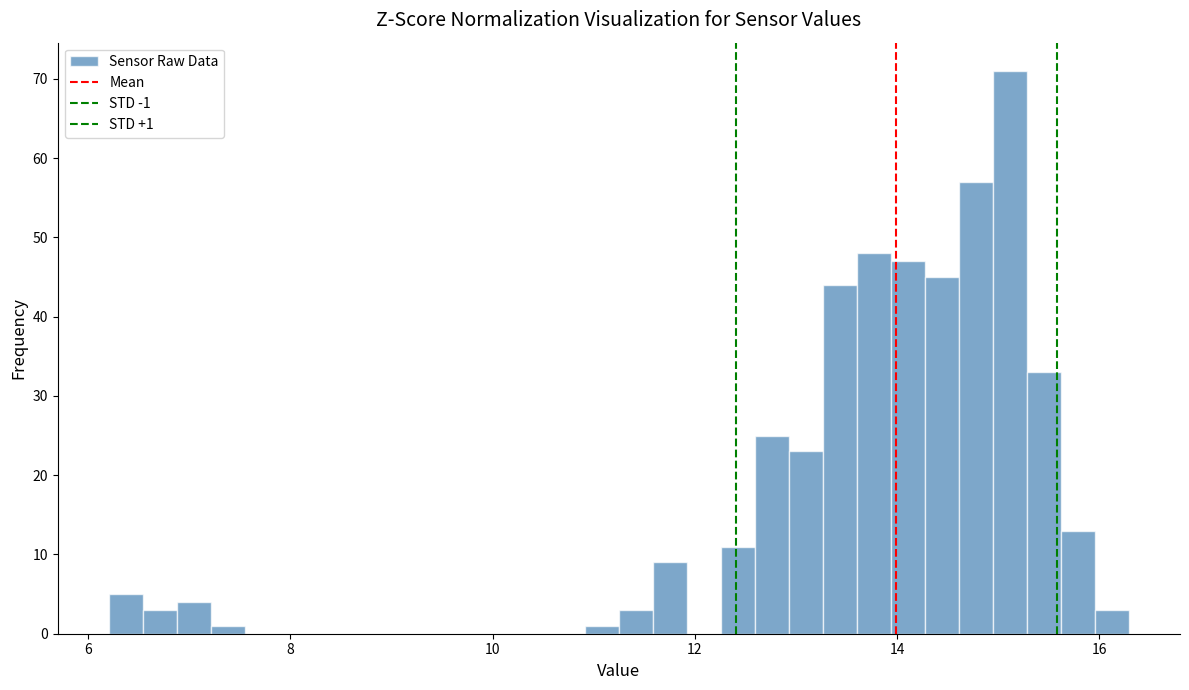

Around what value on the x-axis is the tallest bar? Give the approximate position of its centre, as read against the axis.

15.2